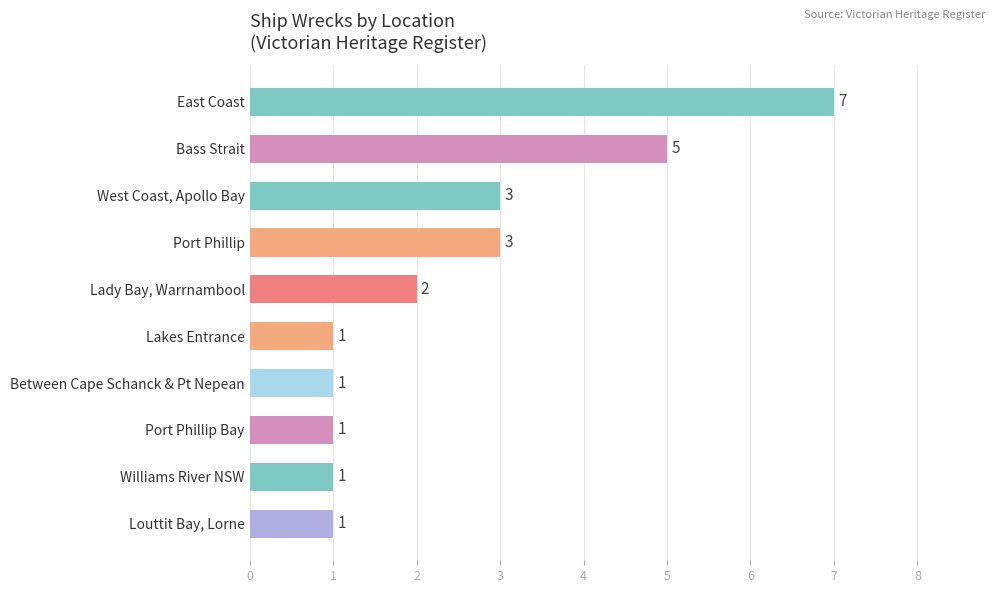

What position from the bottom is East Coast?

10